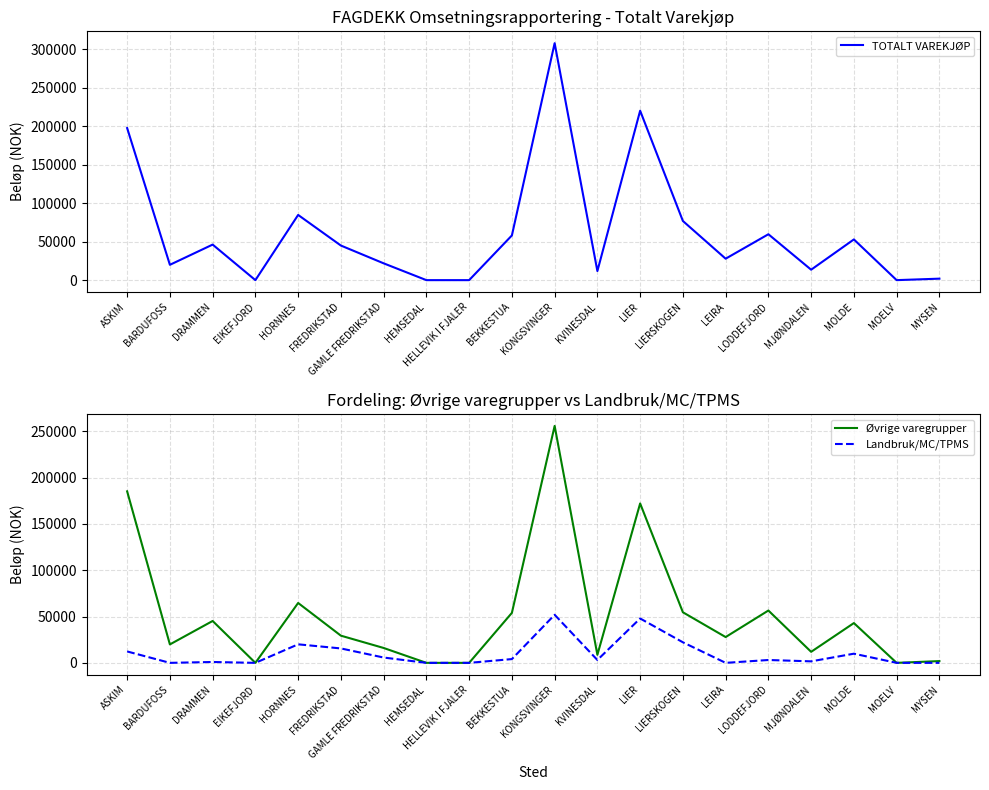

At which category does Øvrige varegrupper reach its first local valley?

BARDUFOSS